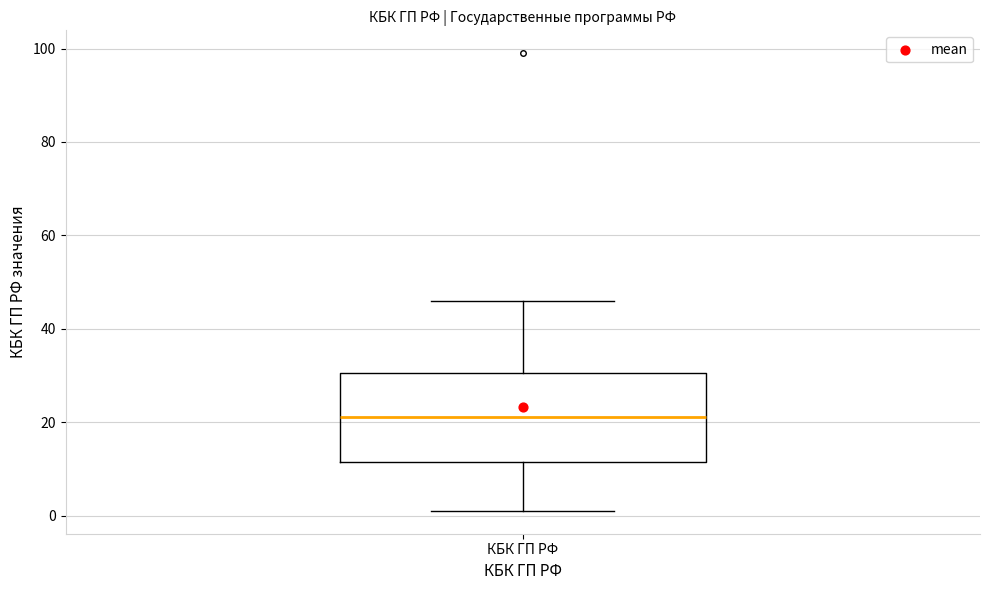

Where does the lower whisker of the box for КБК ГП РФ end on the y-axis? The values are not printed on the chart, so give them approximately, as read against the axis.

2